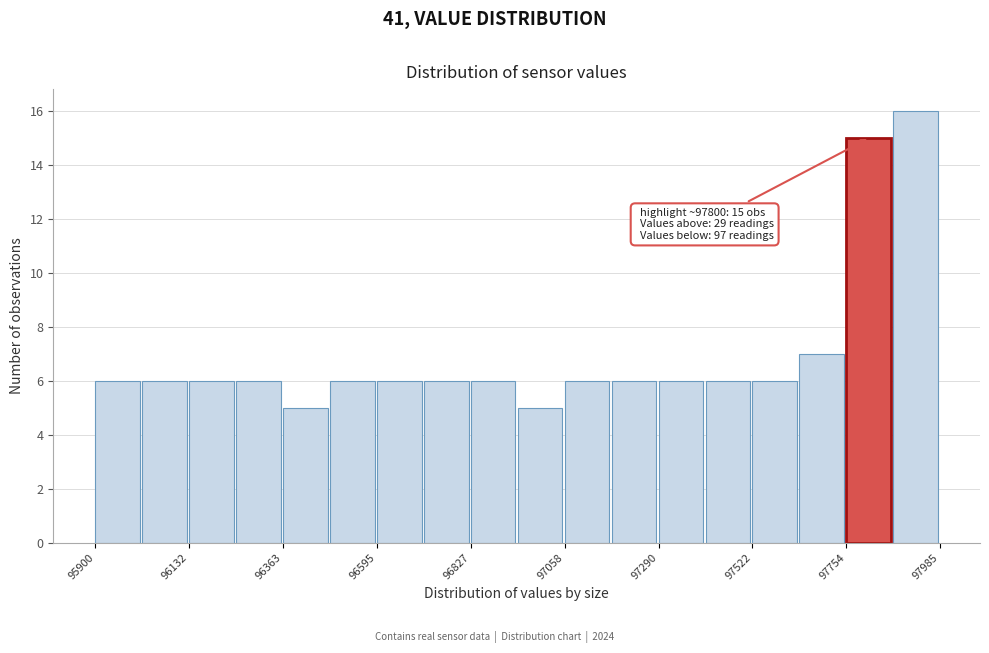

Around what value on the x-axis is the tallest bar? Give the approximate position of its centre, as read against the axis.

97900